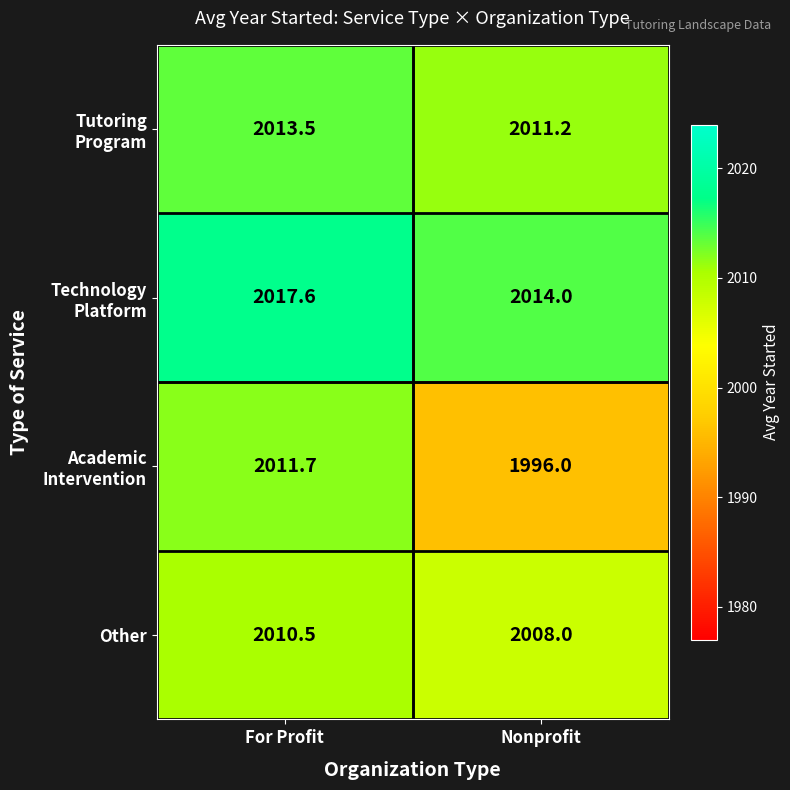

What is the difference between the highest and lowest values at For Profit?

7.1